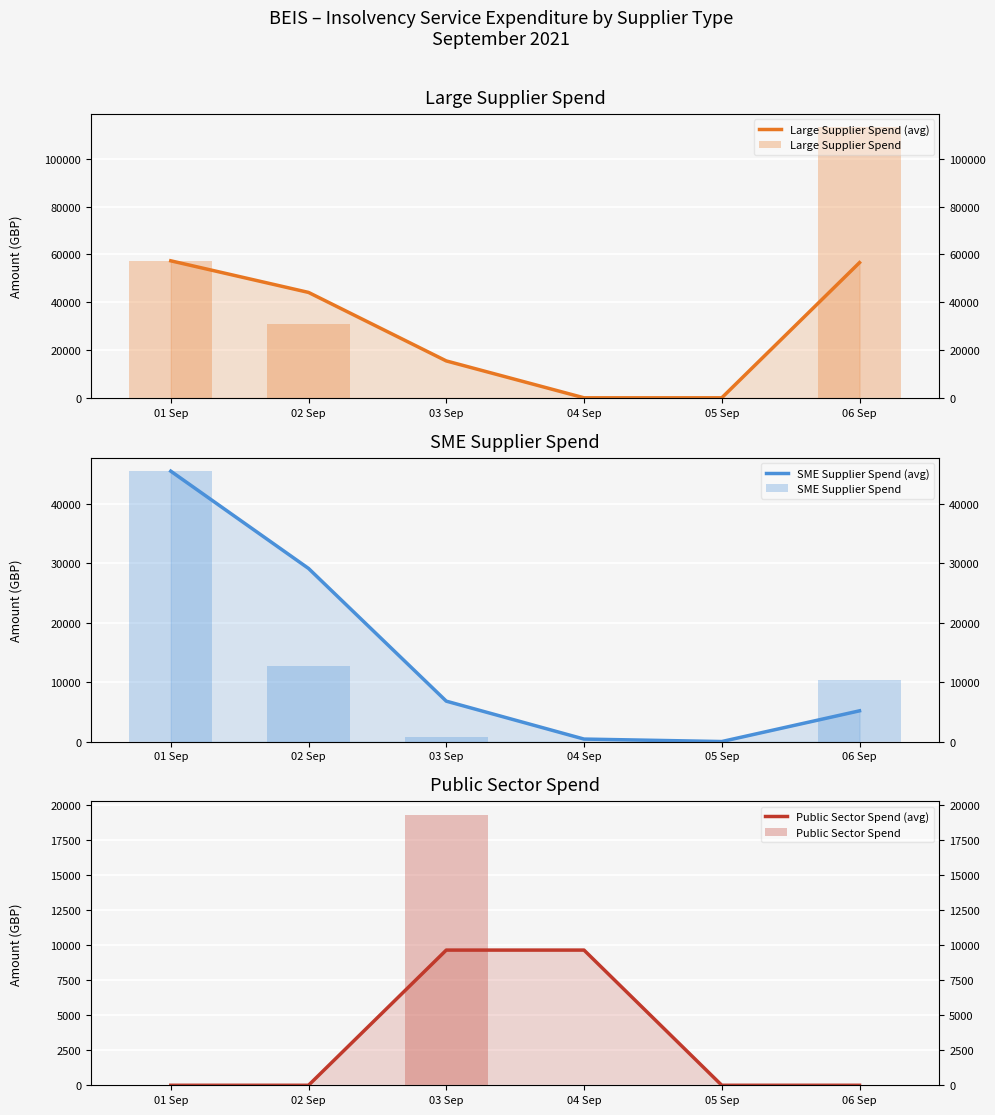

Does the chart contain stacked bars?

No